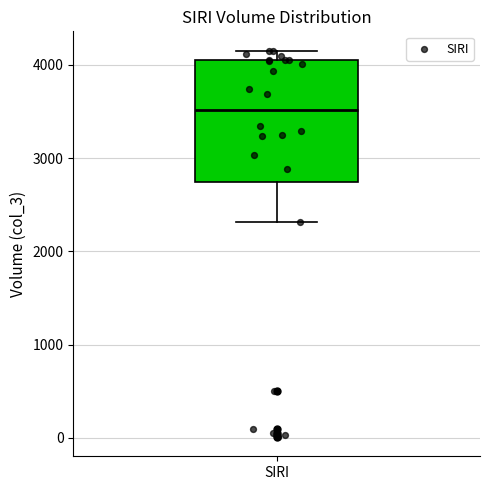

Where does the median line of the box for SIRI sit on the y-axis? The values are not printed on the chart, so give them approximately, as read against the axis.

3500